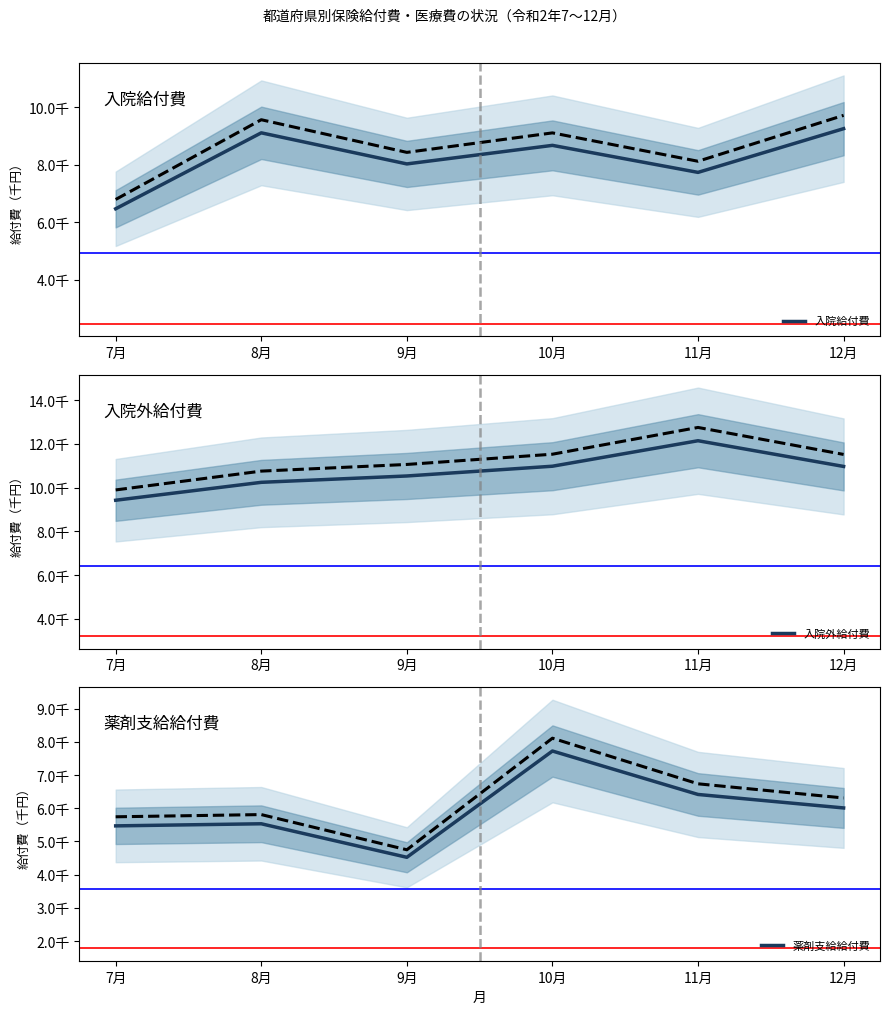

What is the value of the 入院外給付費 point at the 6th from the left?

10971.4